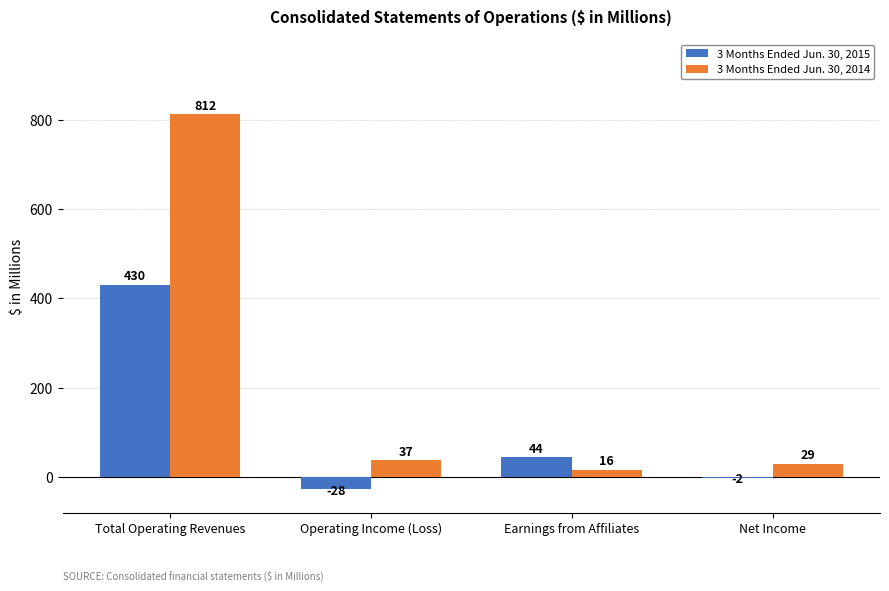

The value of 3 Months Ended Jun. 30, 2015 at Earnings from Affiliates is 44. True or false?

True